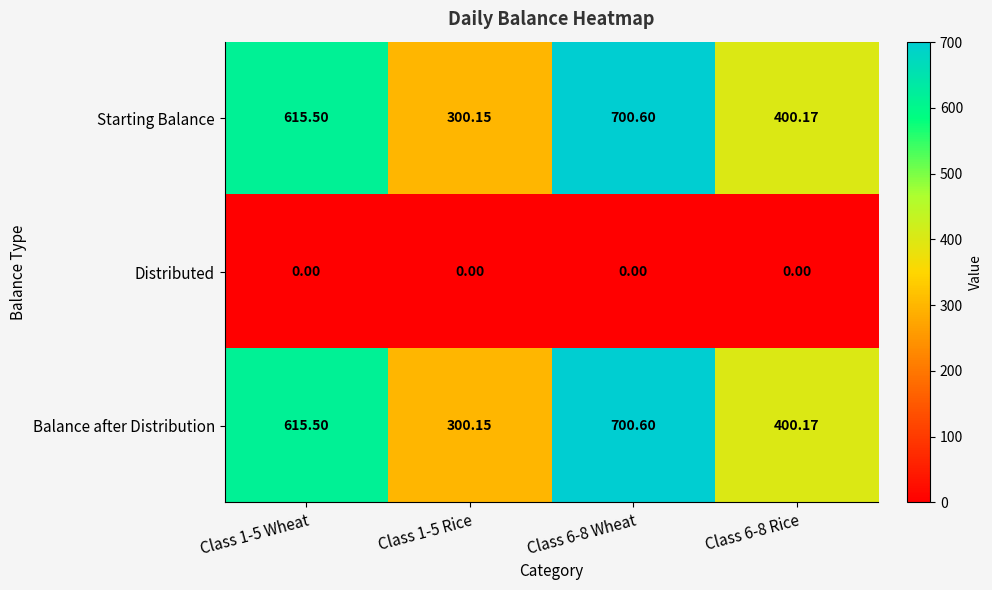

Is the value of Starting Balance at Class 1-5 Rice greater than the value of Balance after Distribution at Class 6-8 Wheat?

No